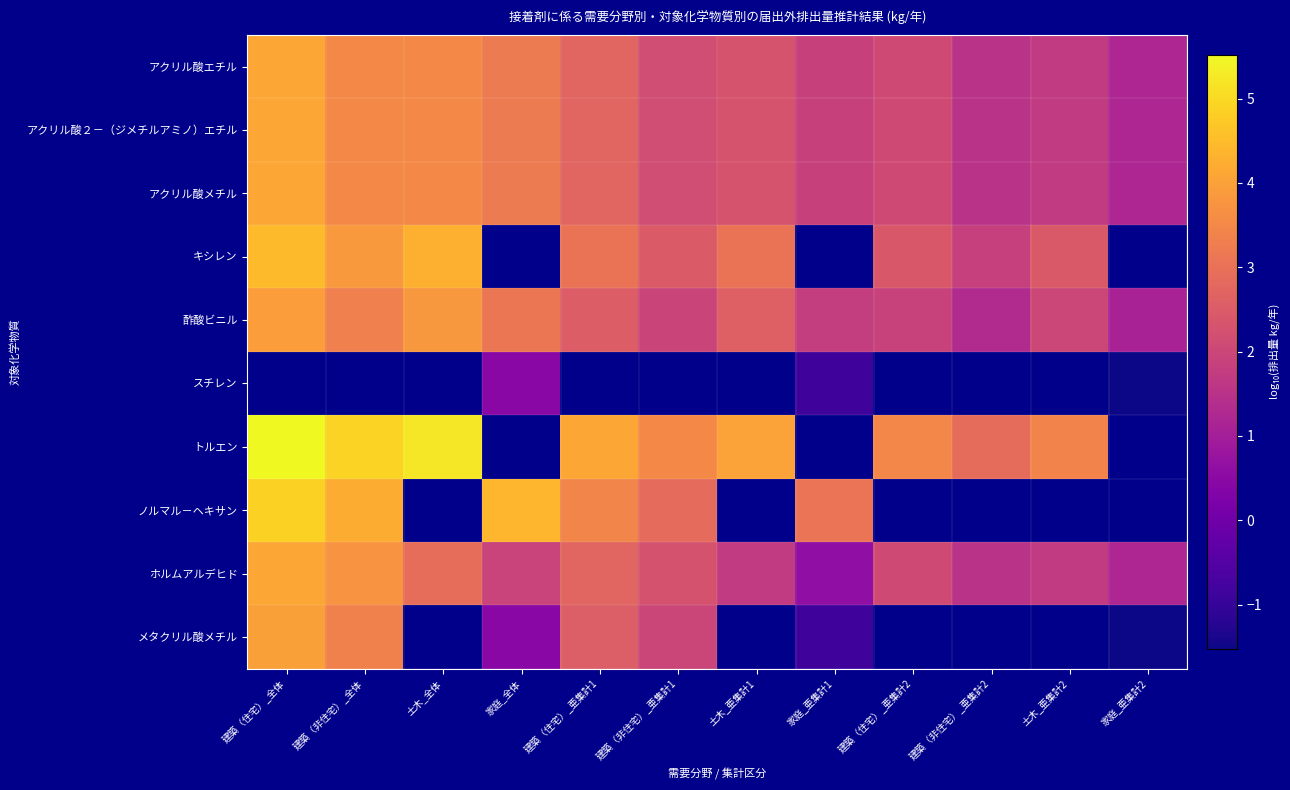

The アクリル酸メチル series shows 2.1 at 家庭_亜集計2. True or false?

False